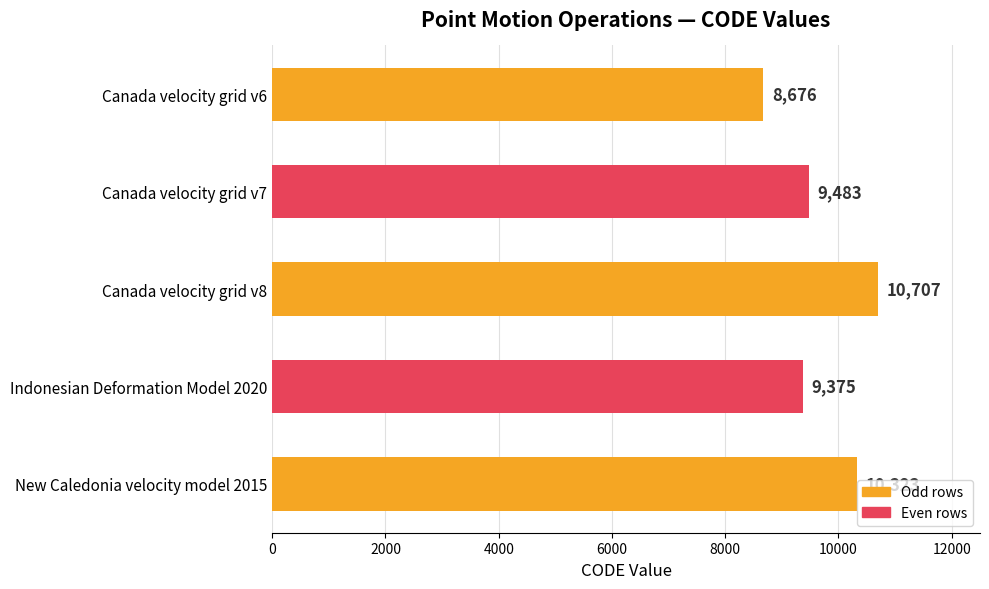

Where is the data nearest to the value 9691?

Canada velocity grid v7